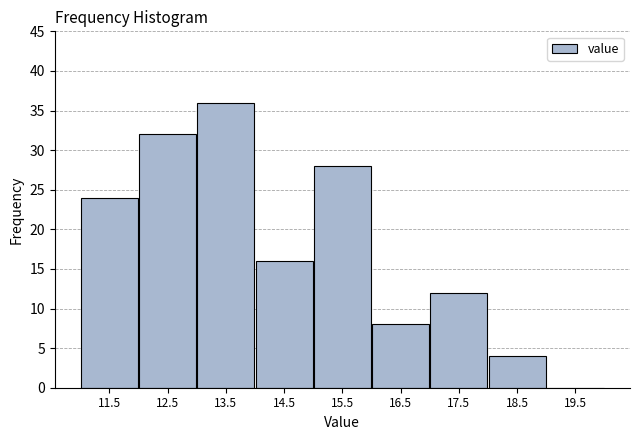

Reading left to right, list every bar in this chart as the range it spans on the x-axis followed by its height. The values are not printed on the chart, so give them approximately, as read against the axis.

11 to 12: 24
12 to 13: 32
13 to 14: 36
14 to 15: 16
15 to 16: 28
16 to 17: 8
17 to 18: 12
18 to 19: 4
19 to 20: 0